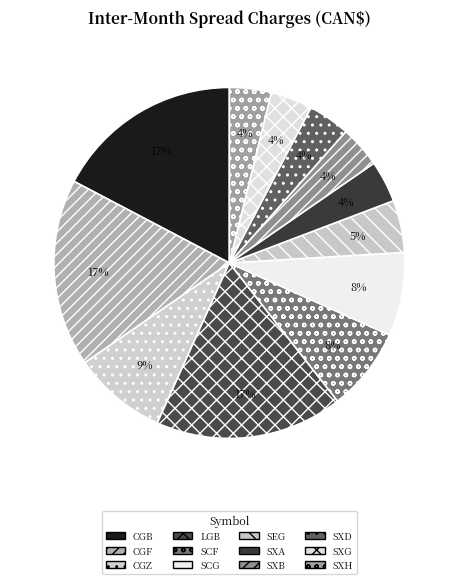

To the nearest percent, what percentage of the pie is SXB?

4%